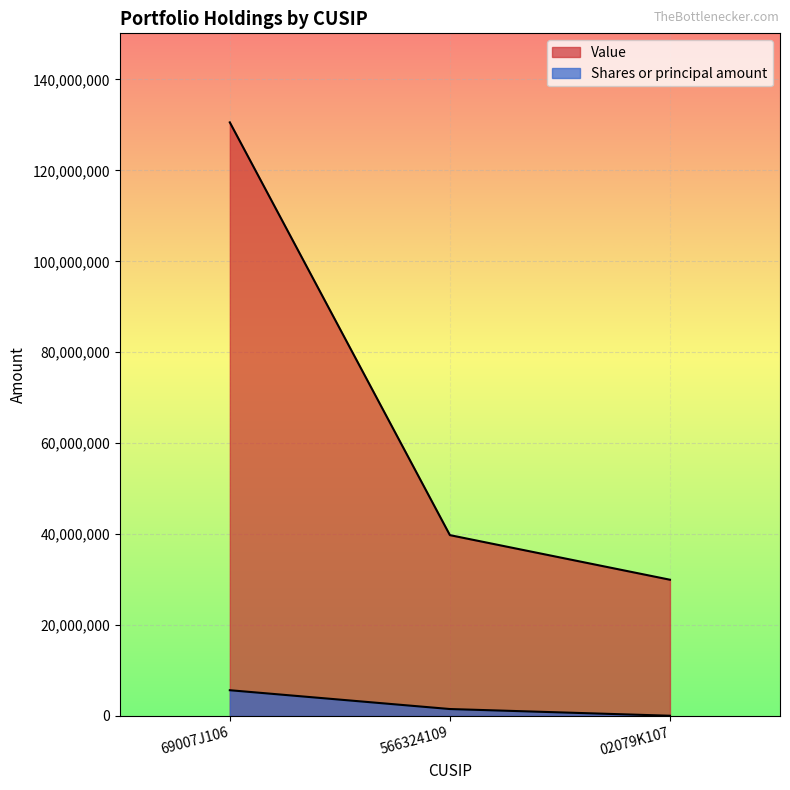

The value of Shares or principal amount at 02079K107 is 32962. True or false?

True